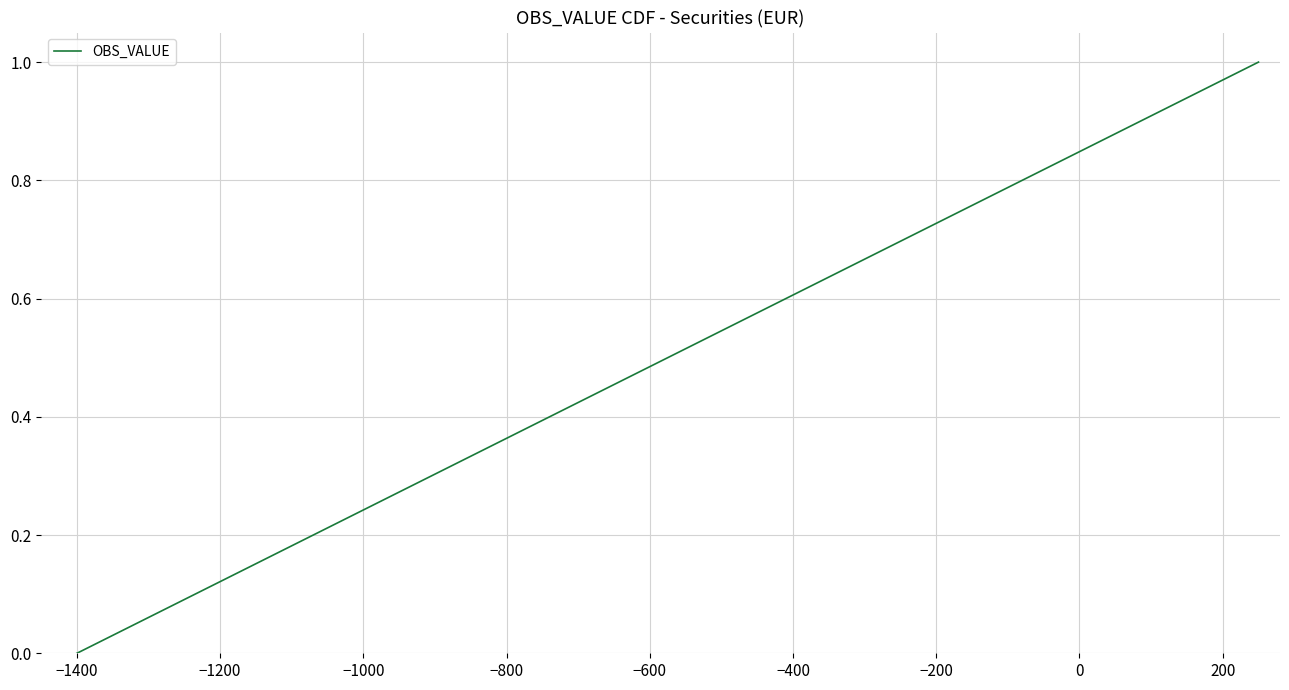

What is the maximum value shown in the chart?

1.0